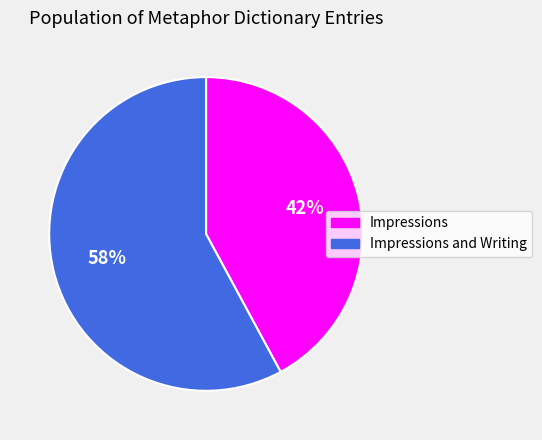

Is the sum of Impressions and Writing and Impressions greater than half?

Yes